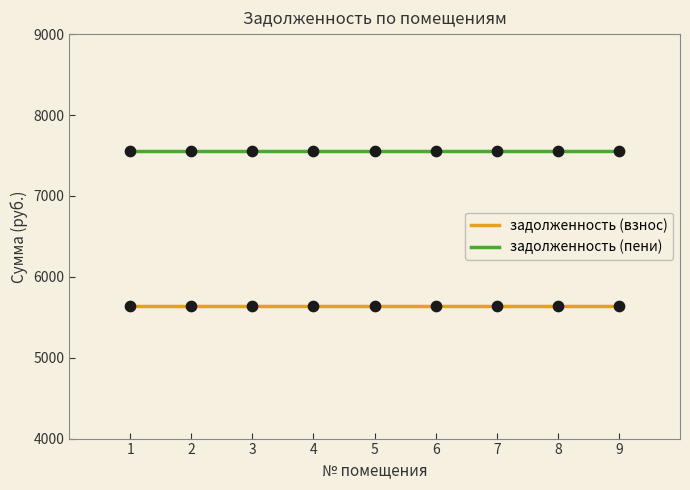

What are all the series names shown in the legend?

задолженность (взнос), задолженность (пени)